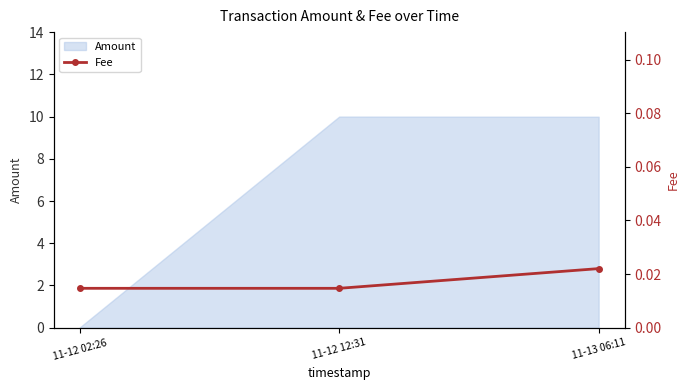

Which has a higher value, 11-12 02:26 or 11-13 06:11?

11-13 06:11